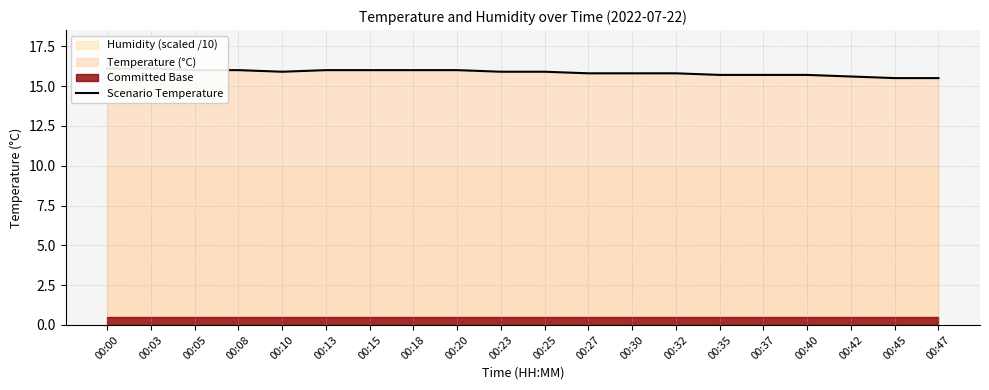

Approximately how many times larger is the value at 00:37 compared to 00:42?

1.0